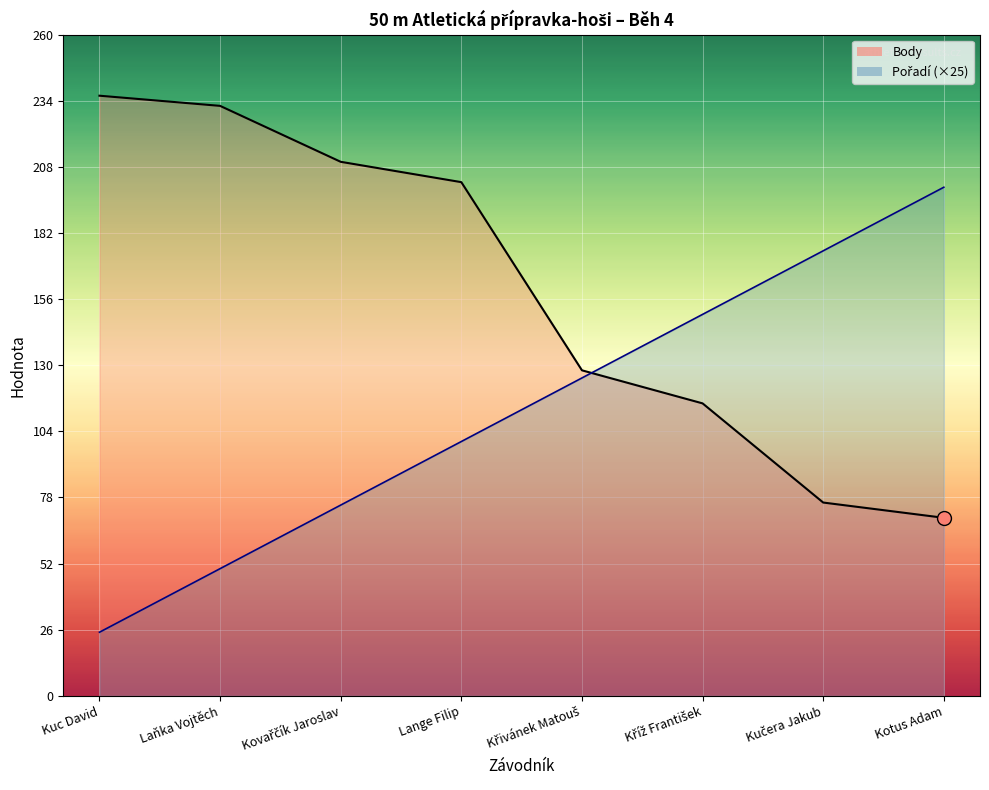

What is the lowest value of the Body series?

70